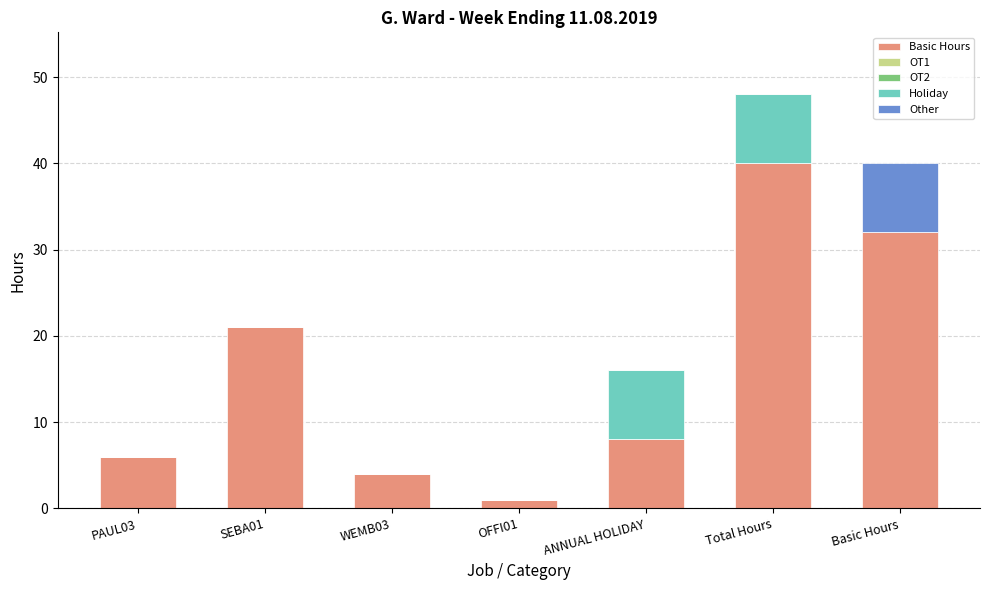

How many categories are shown in the chart?

7